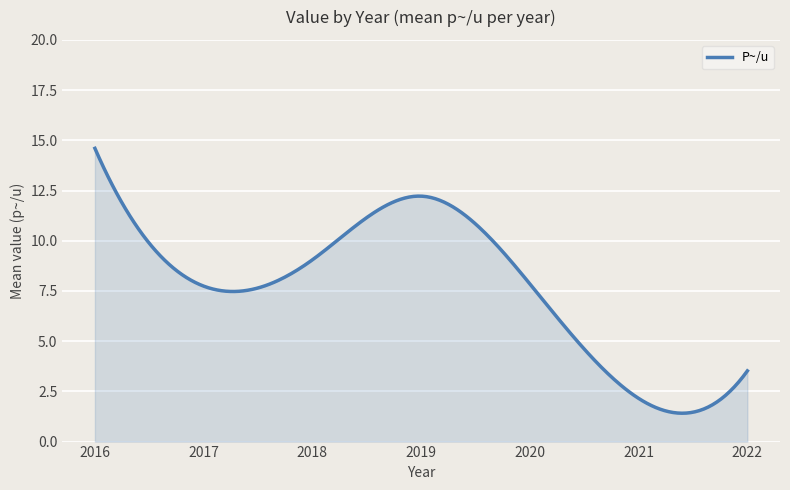

What is the difference between the maximum and minimum values?

13.2